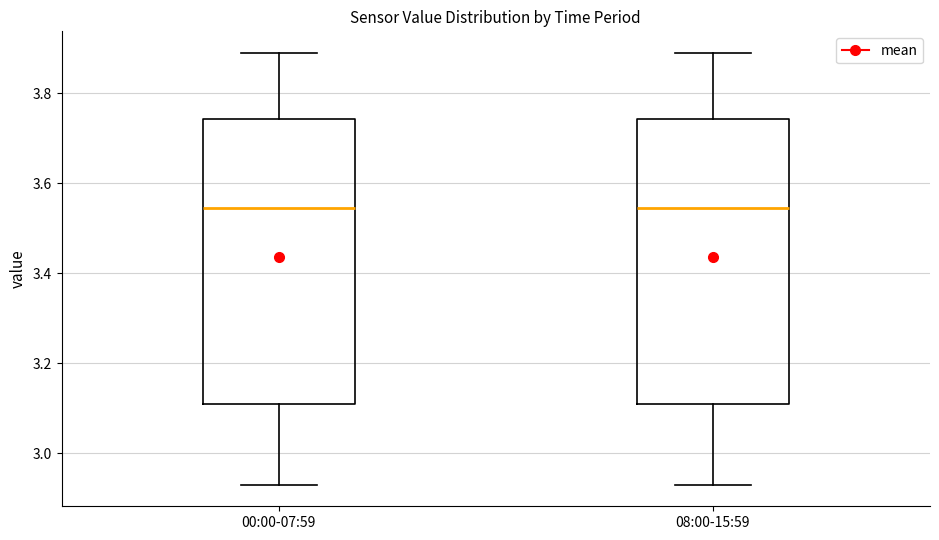

Reading left to right, transcribe this box plot: for each box, give where its median line is, the range the box spans, and where its two whiskers end, as read against the y-axis. The values are not printed on the chart, so give them approximately, as read against the axis.

00:00-07:59: median 3.54, box 3.12 to 3.74, whiskers 2.94 to 3.90
08:00-15:59: median 3.54, box 3.12 to 3.74, whiskers 2.94 to 3.90